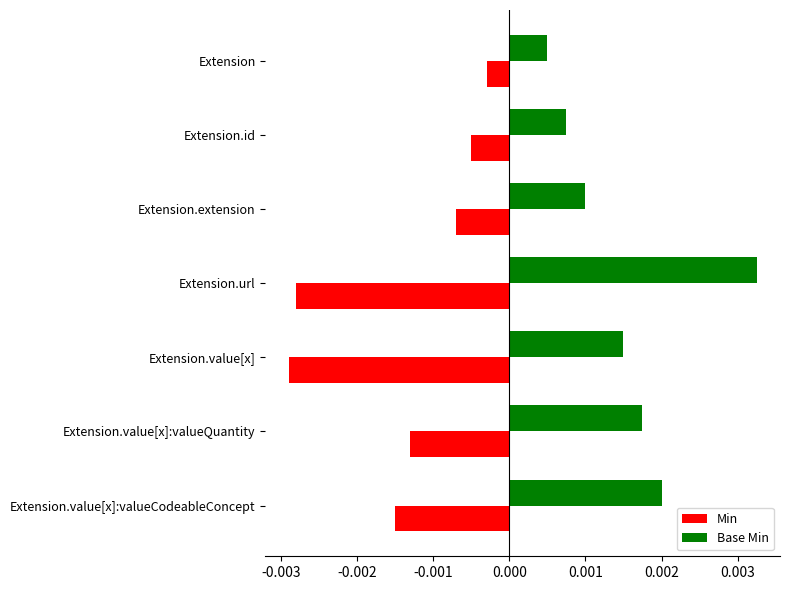

Is the value of Min at Extension.id greater than the value of Base Min at Extension.value[x]:valueCodeableConcept?

No